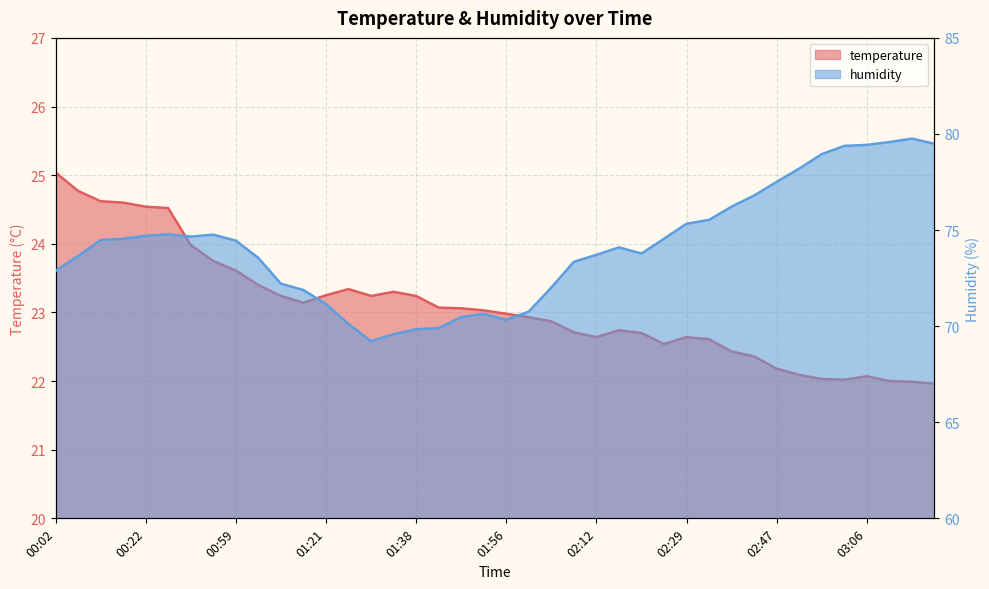

Where is humidity nearest to the value 74?

25